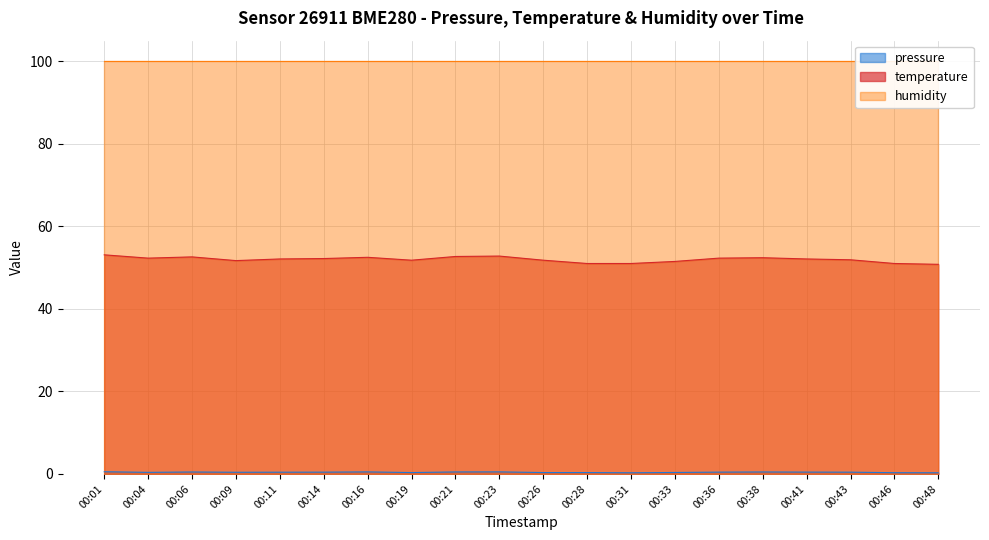

What is the value of the pressure point at the 7th from the left?

0.5